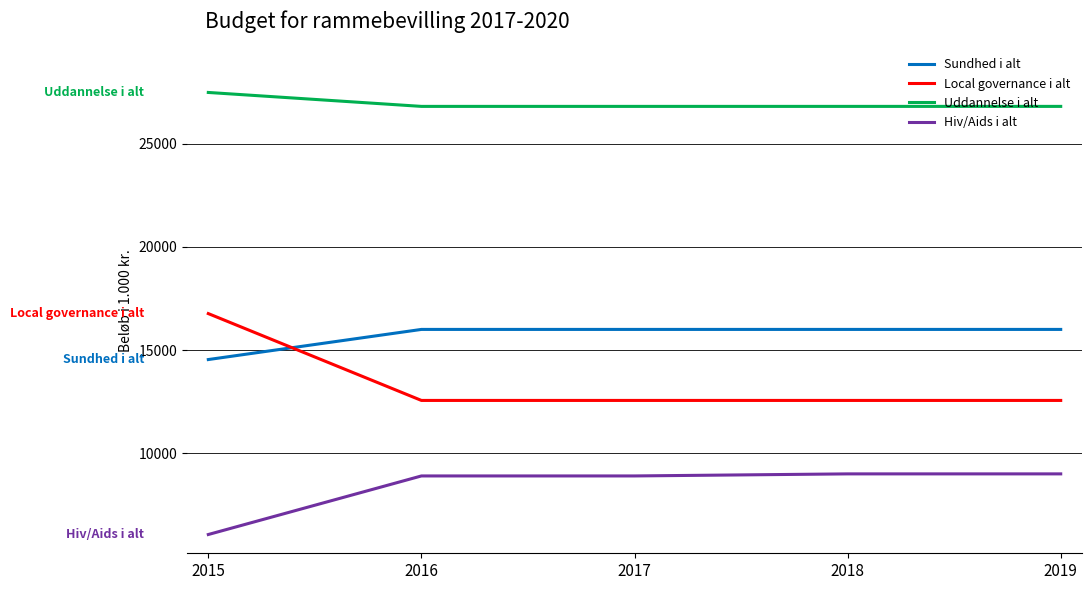

What is the highest value of the Hiv/Aids i alt series?

9000